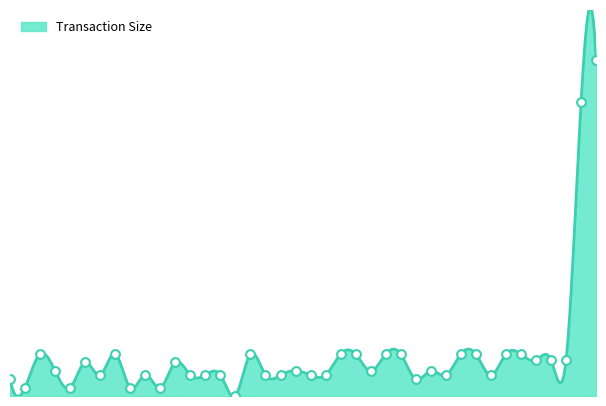

Between 425000 and 48000000, which is larger?

48000000